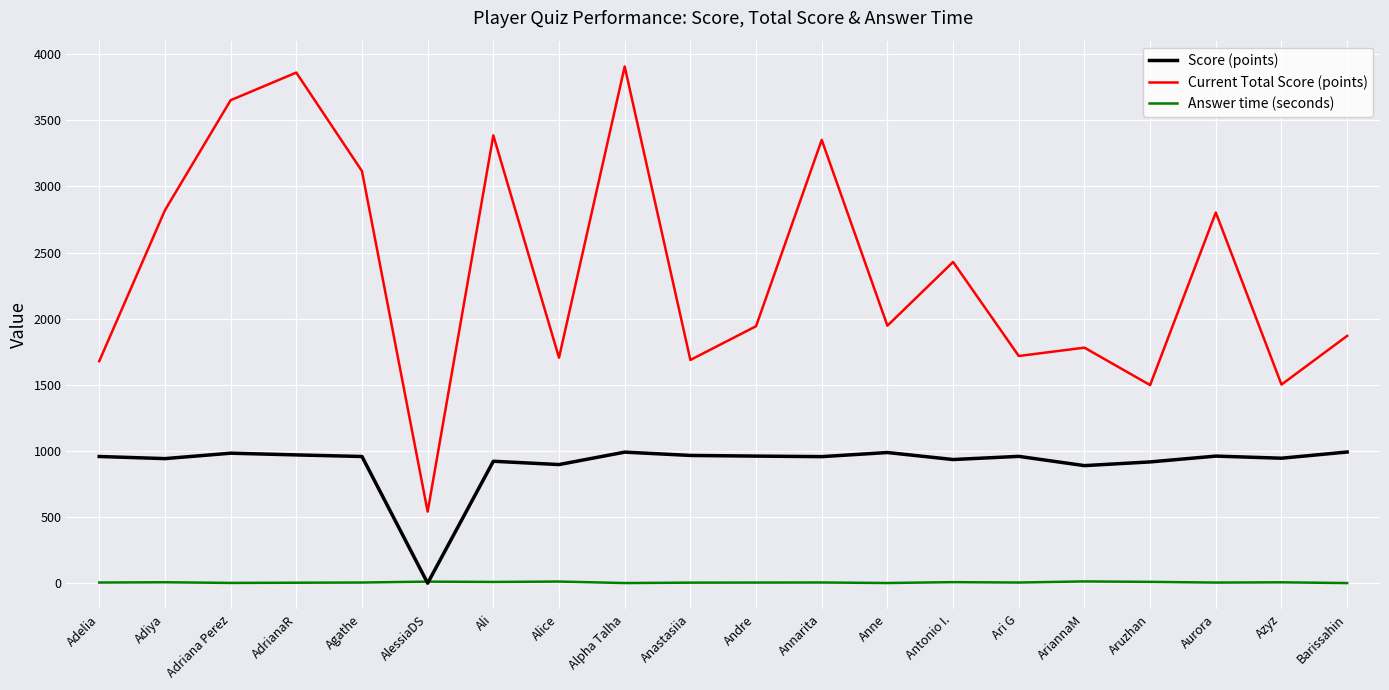

The Score (points) series shows 1370.1 at Aruzhan. True or false?

False